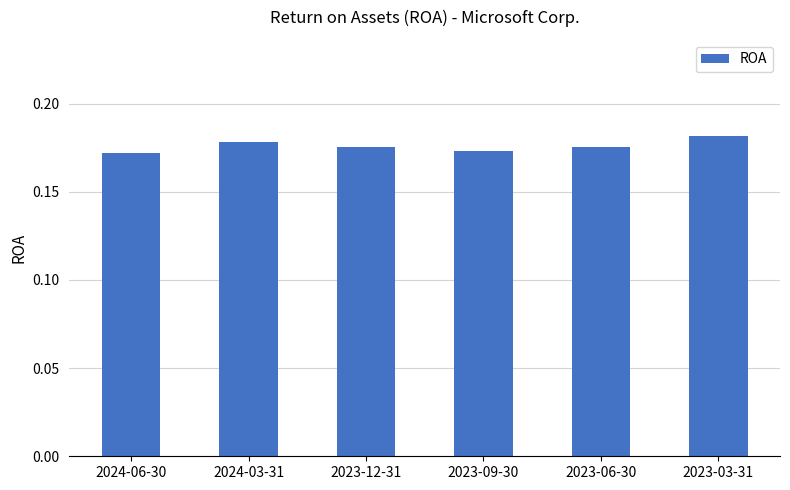

What position from the left is 2023-06-30?

5